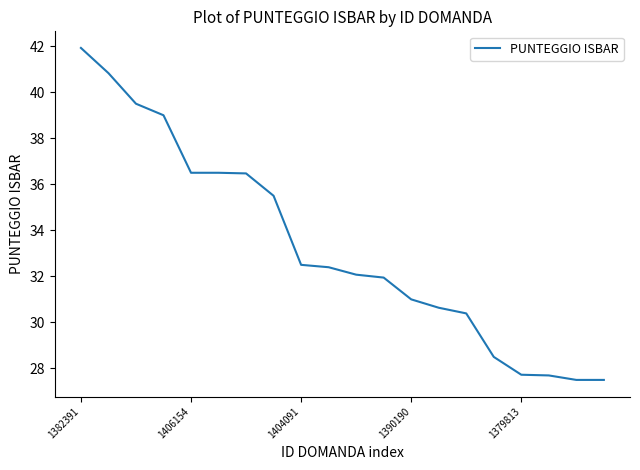

What is the maximum value shown in the chart?

41.9